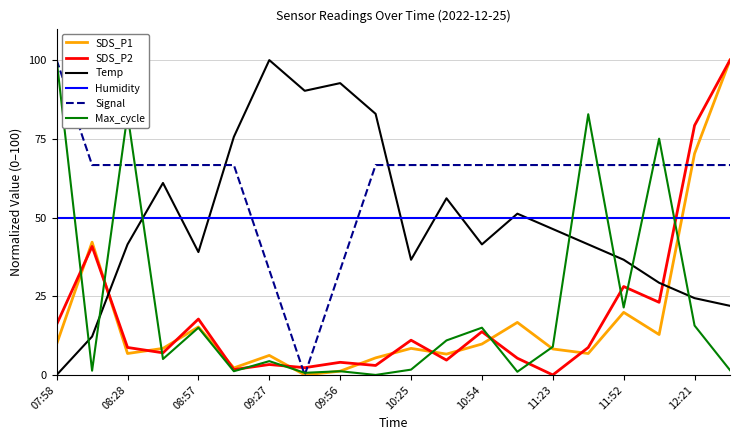

What is the maximum value shown in the chart?

100.0